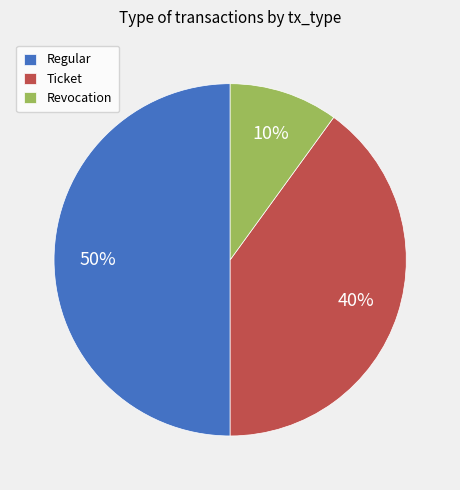

What is the smallest slice in the pie chart?

Revocation